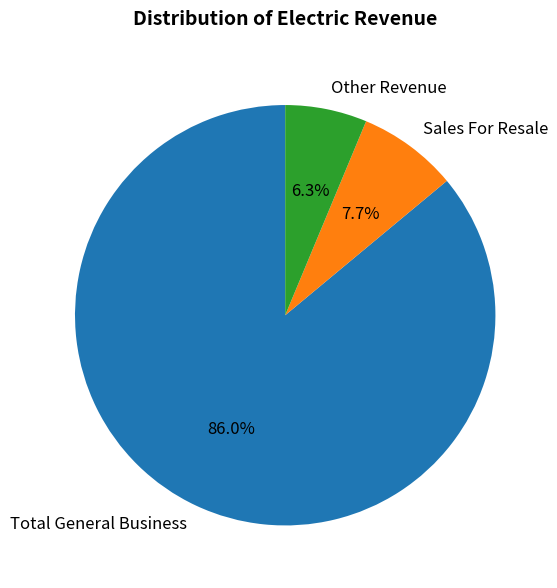

To the nearest percent, what percentage of the pie is Sales For Resale?

8%